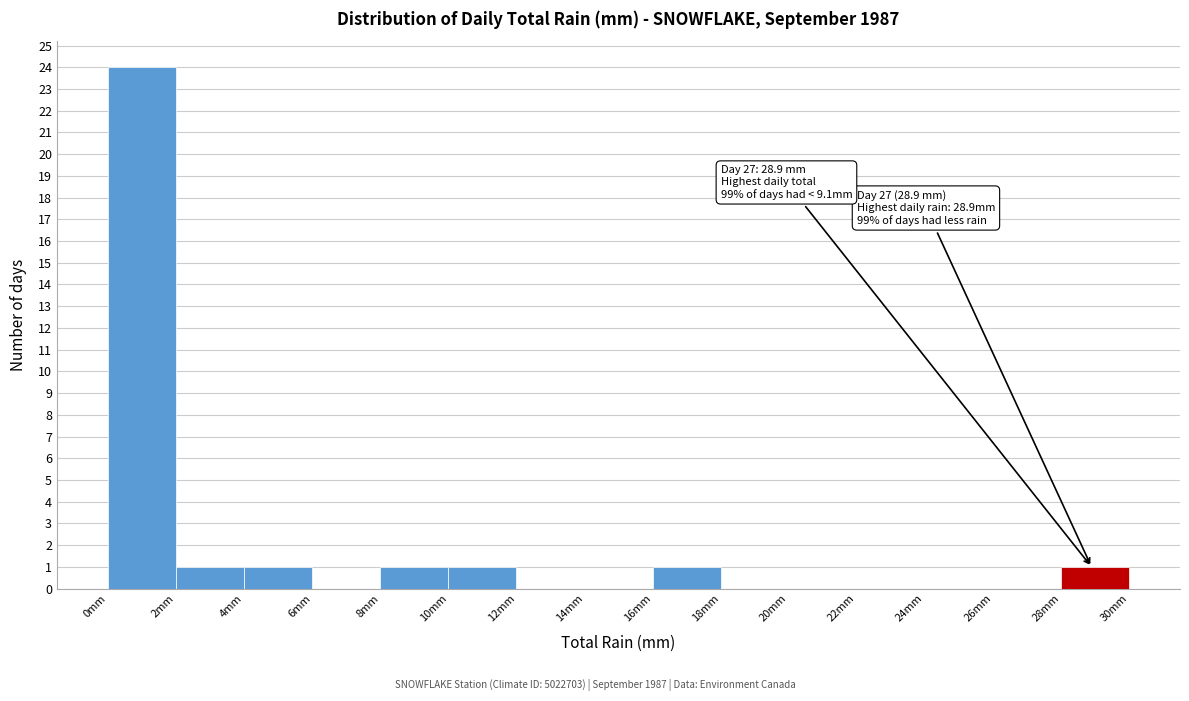

Over which range of the x-axis is the bar tallest?

0 to 2